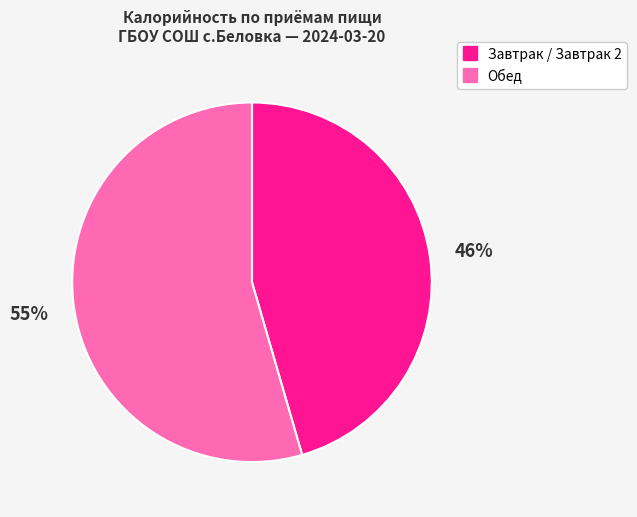

How many slices are in this pie chart?

2